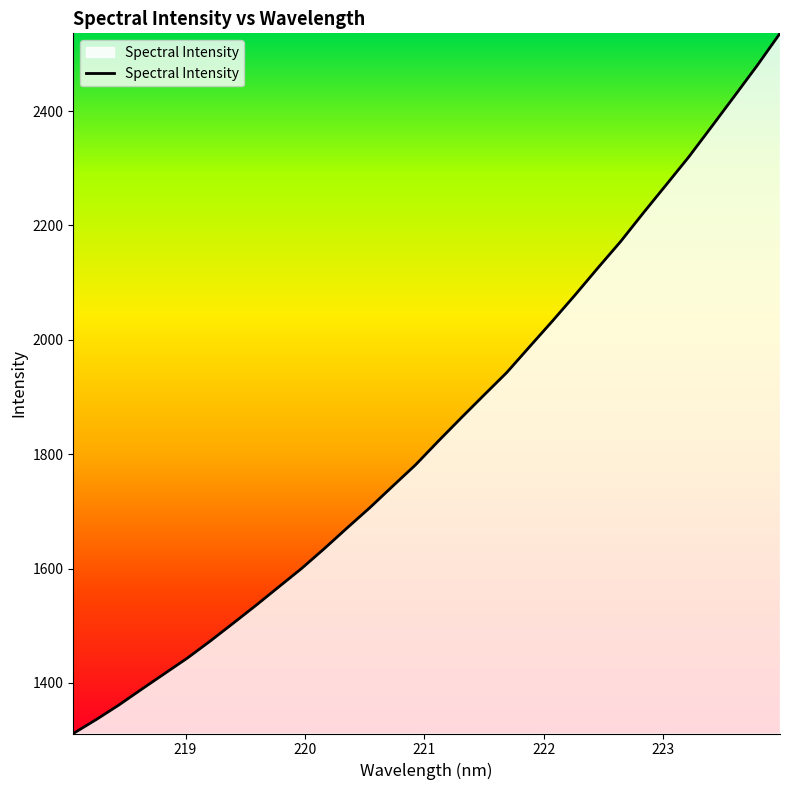

What is the difference between the maximum and minimum values?

1224.3